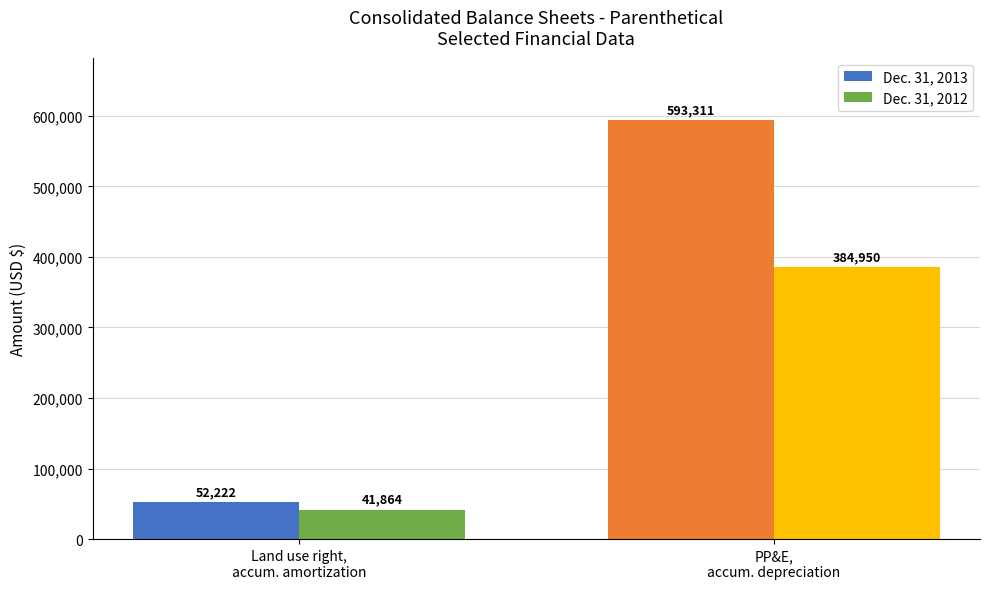

At how many categories does at least one series exceed 181547?

1